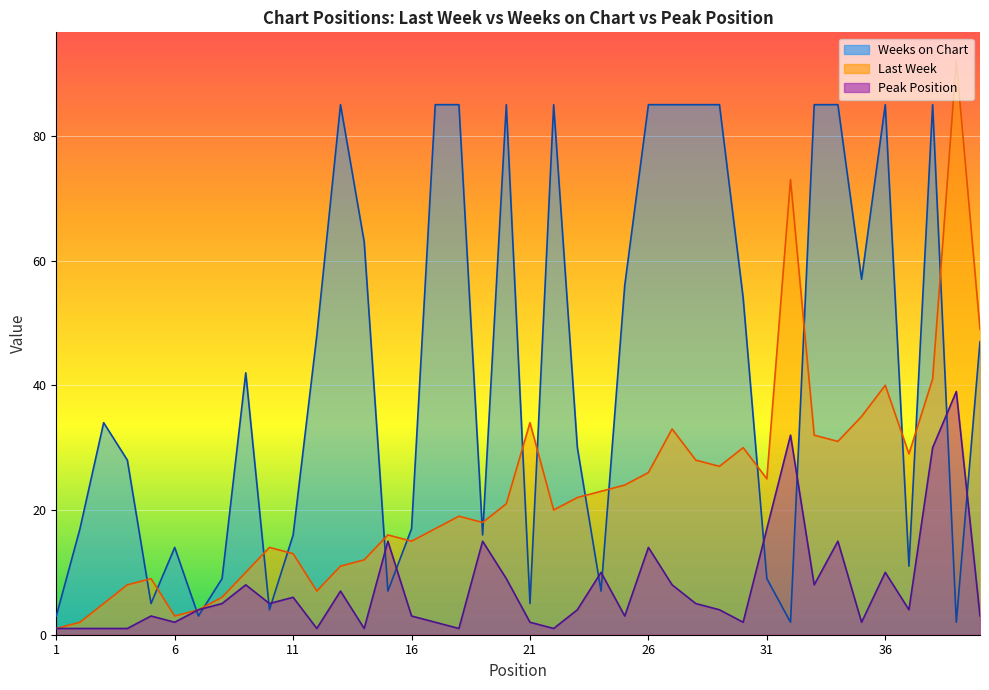

List the series in order of their peak value, highest first.

Last Week, Weeks on Chart, Peak Position